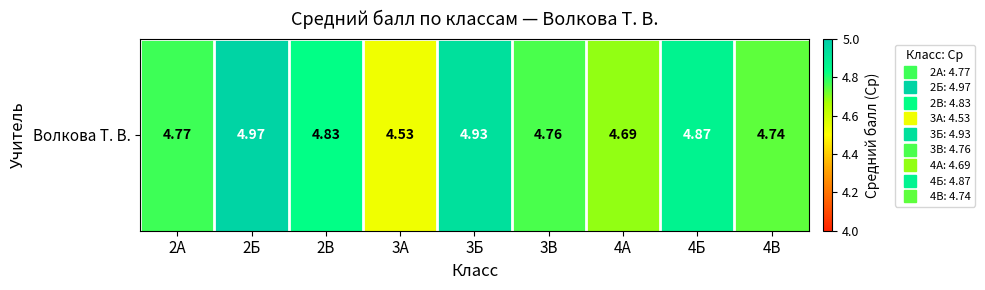

What is the difference between the maximum and second lowest values?

0.3